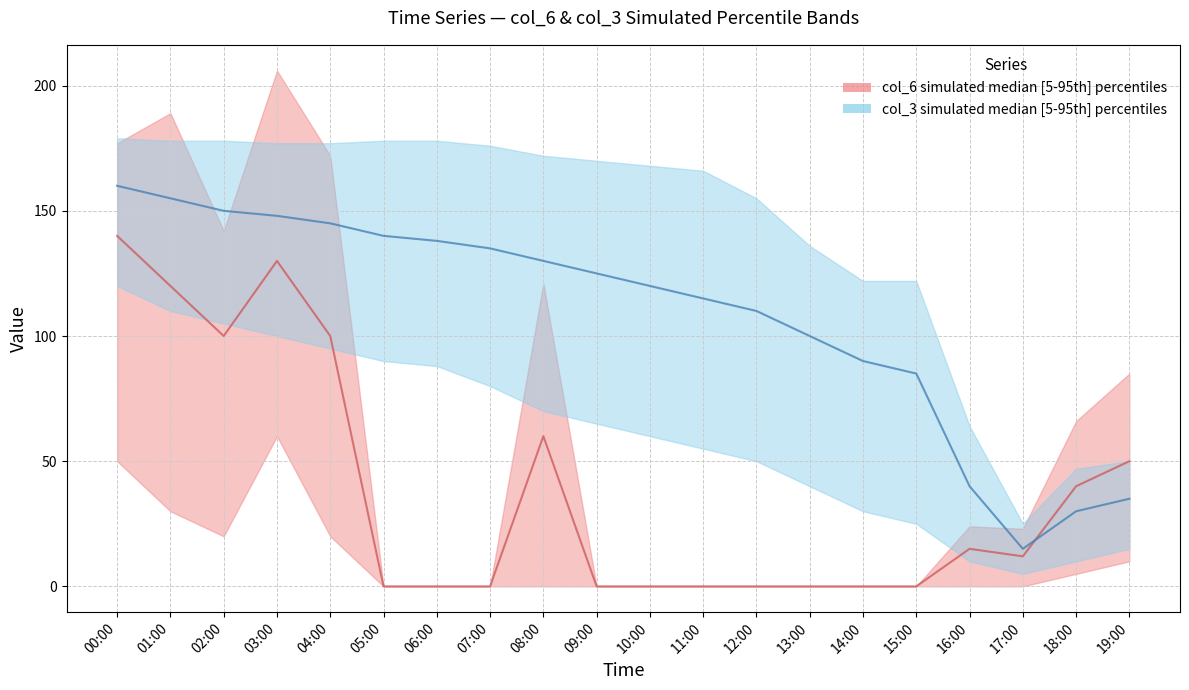

What value does the col_6 median series have at 00:00?

140